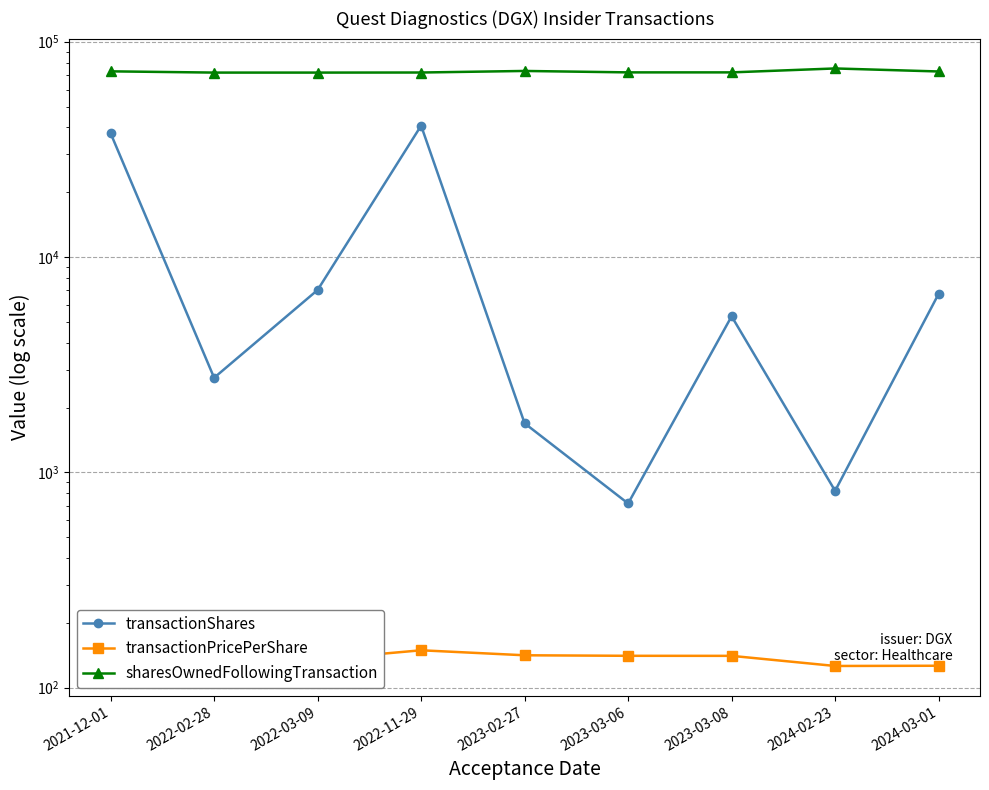

True or false: sharesOwnedFollowingTransaction has a value of 35360.0 at 2023-03-06.

False